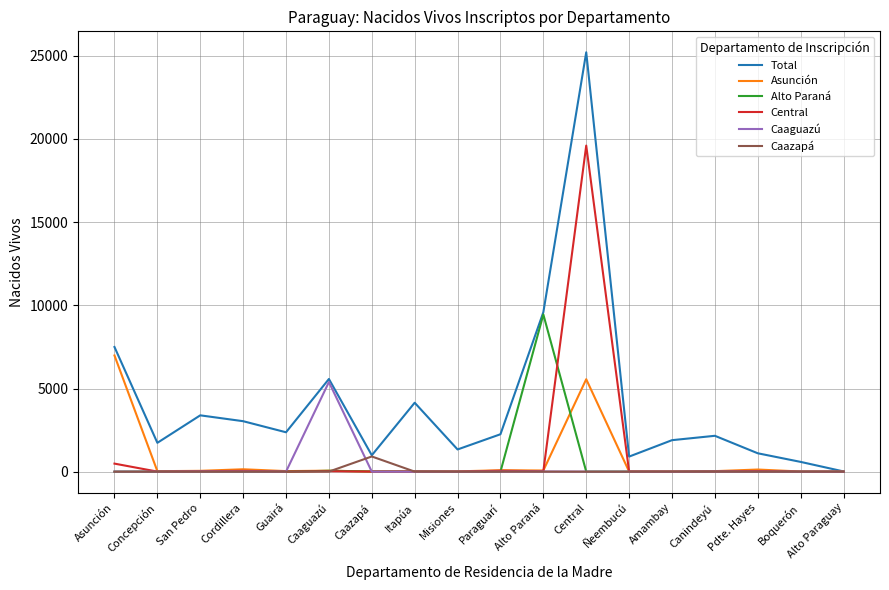

Is the value of Caazapá at San Pedro greater than the value of Total at Caazapá?

No